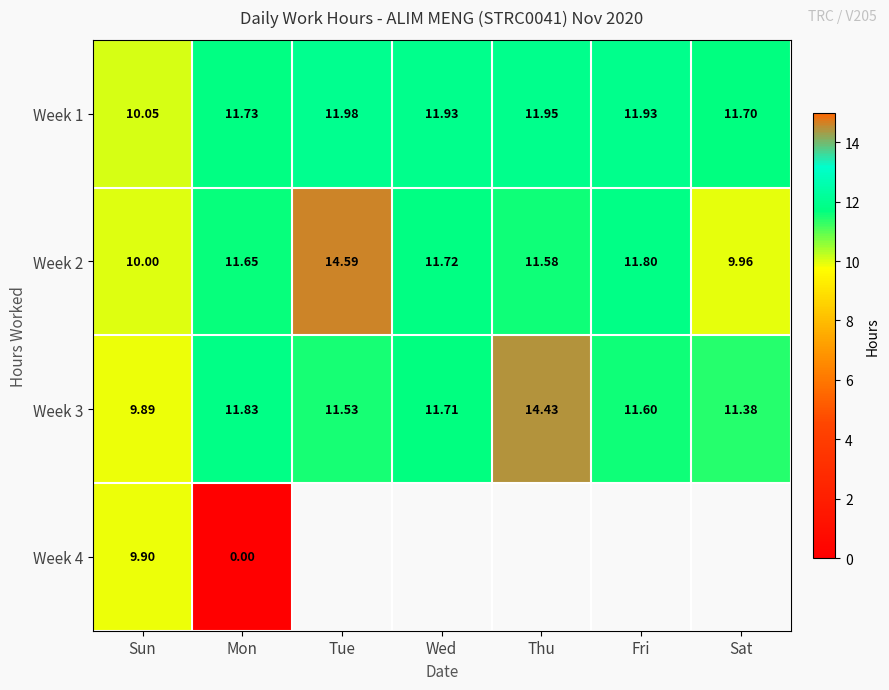

How many data points does each series have?

7